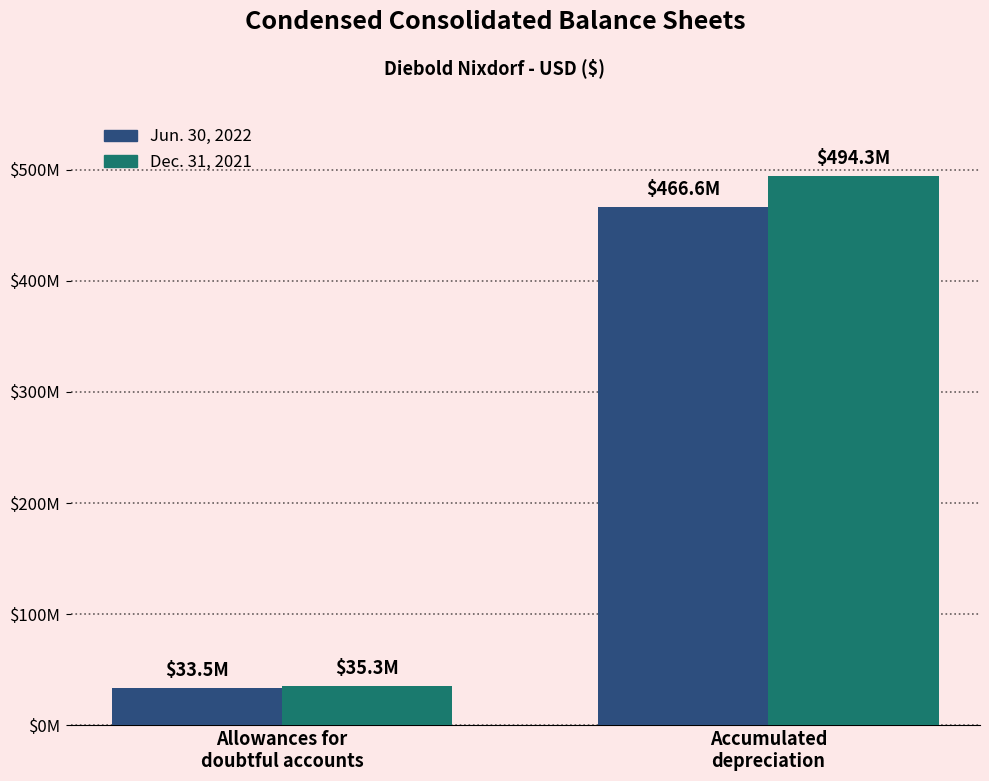

Are the bars grouped side by side (vs. stacked)?

Yes